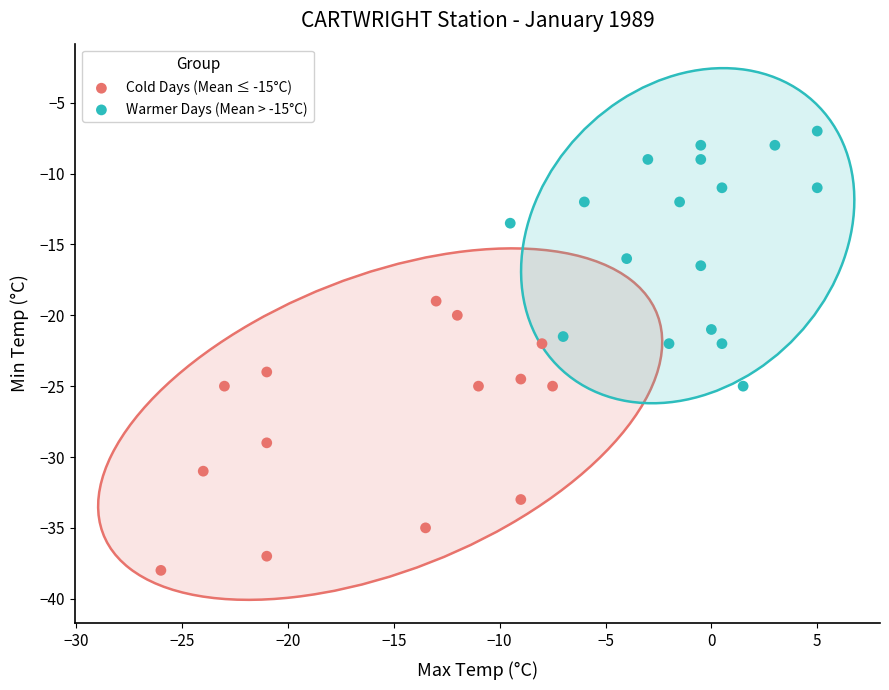

Which series reaches the minimum Y coordinate?

Cold Days (Mean ≤ -15°C)